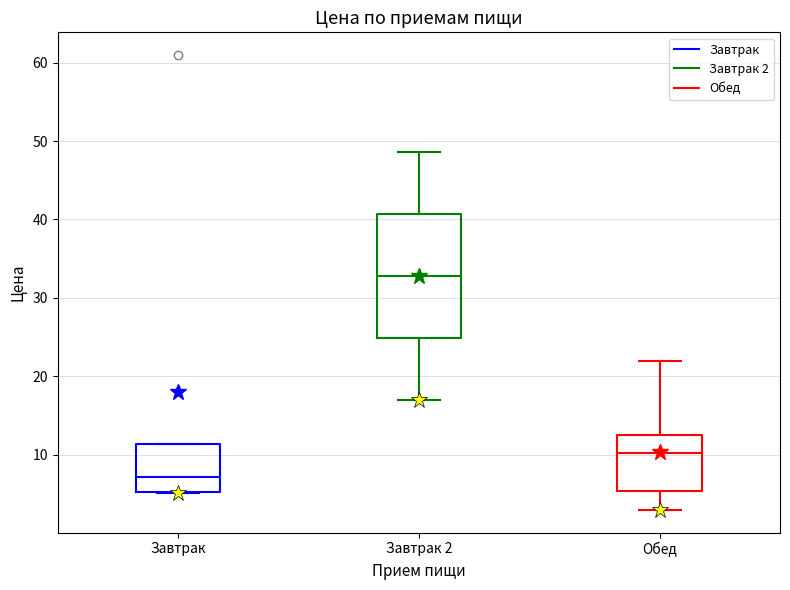

Where does the median line of the box for Завтрак sit on the y-axis? The values are not printed on the chart, so give them approximately, as read against the axis.

7